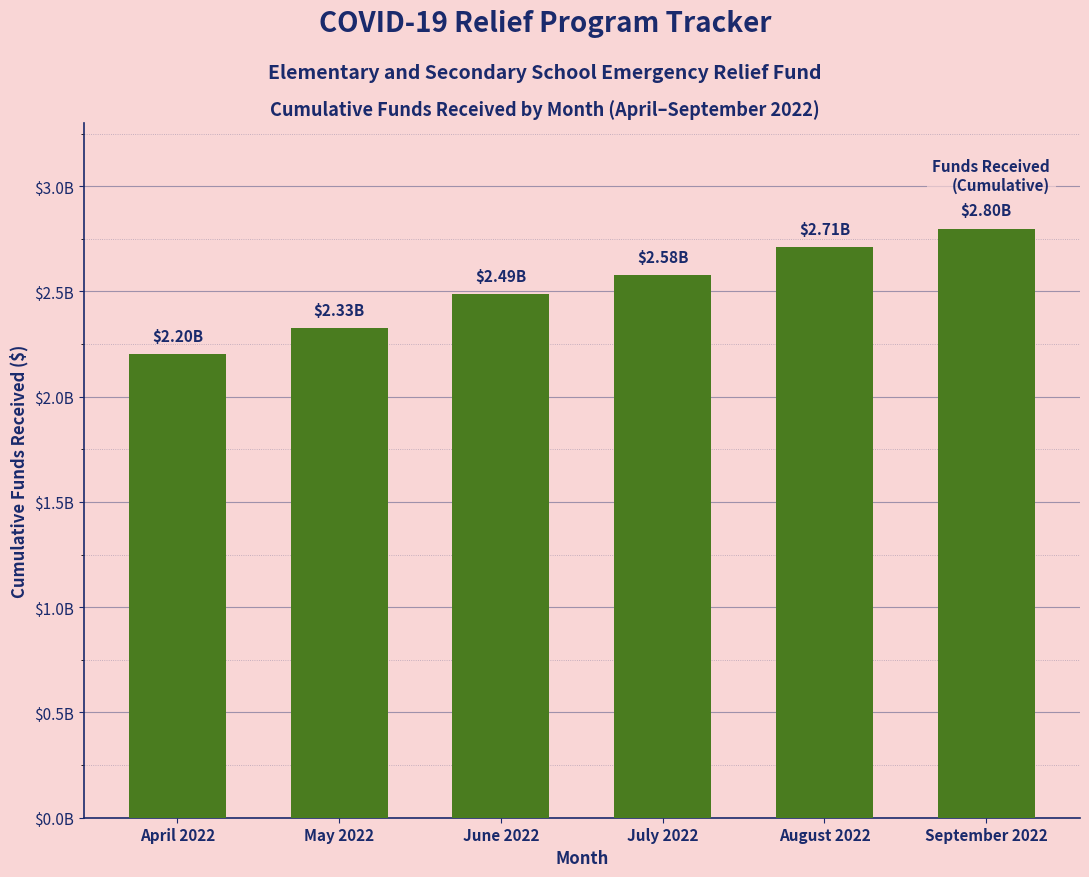

What is the value of the 3rd bar from the left?

2487482564.3